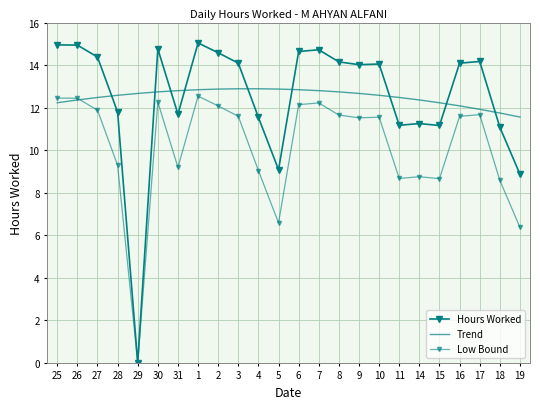

How many intersections are there between Hours Worked and Trend?

9